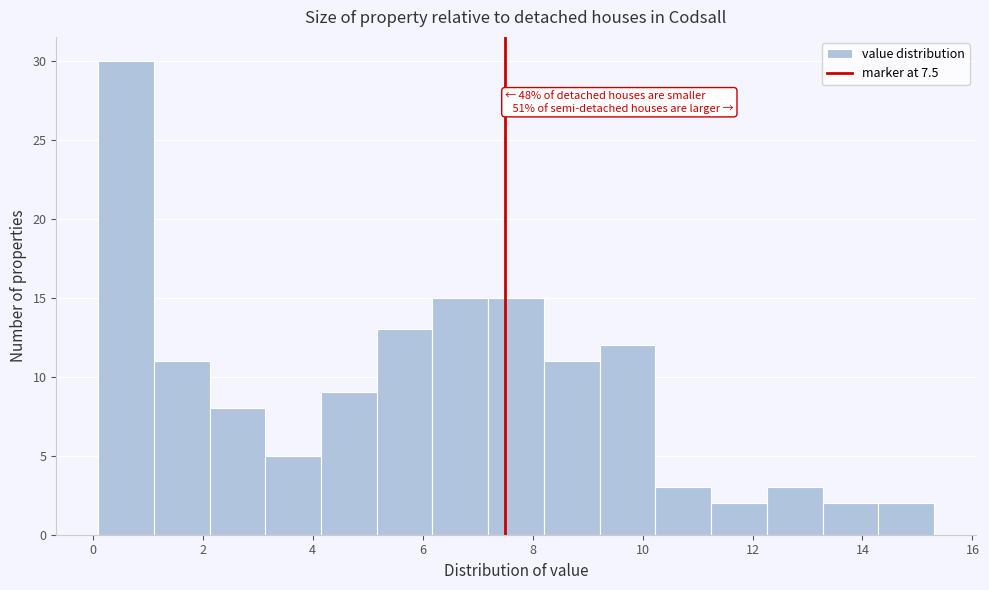

Over which range of the x-axis is the bar tallest?

0.2 to 1.2